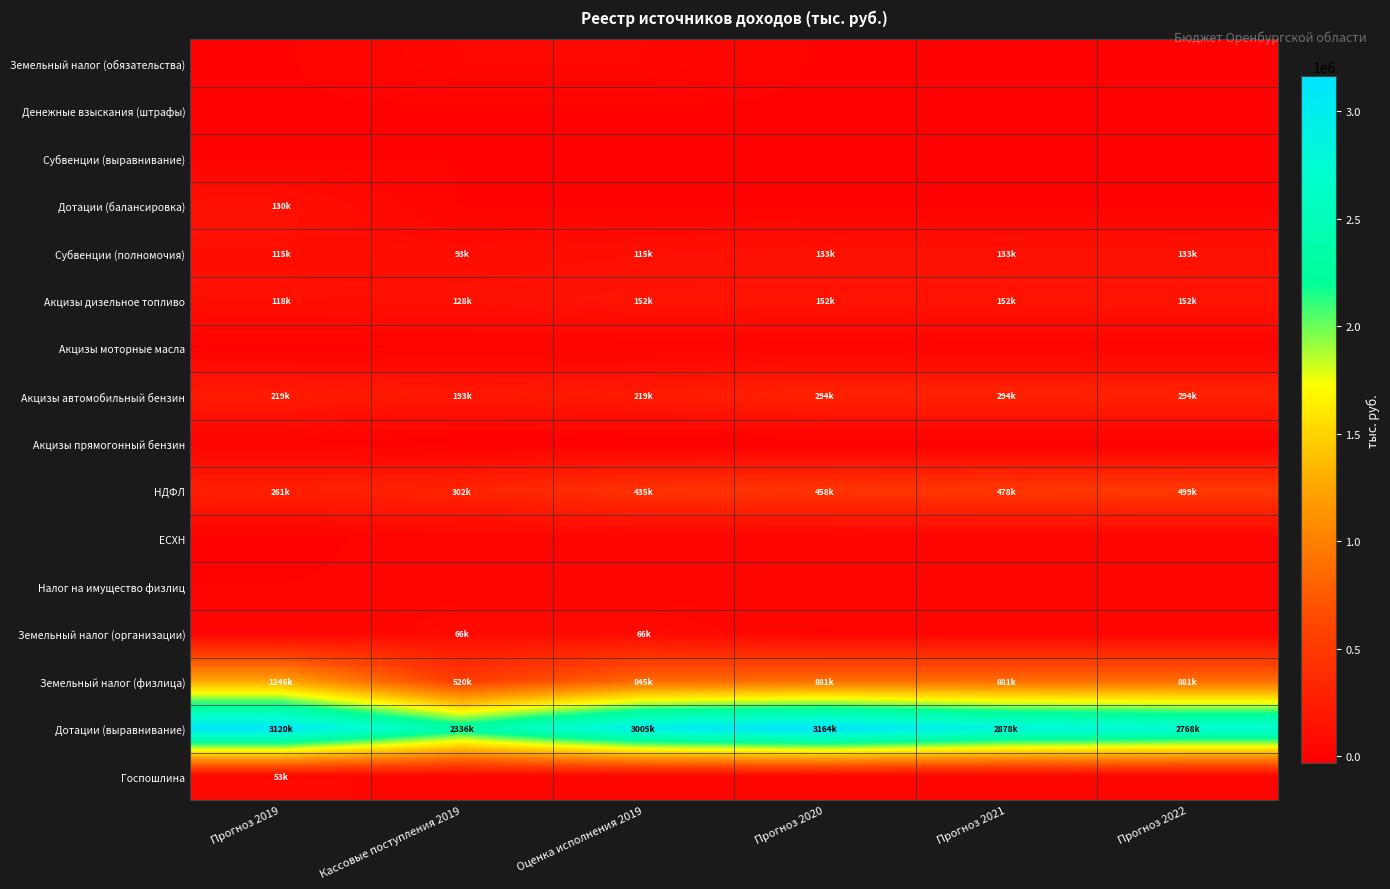

At which category does the chart reach its peak across all series?

Прогноз 2020